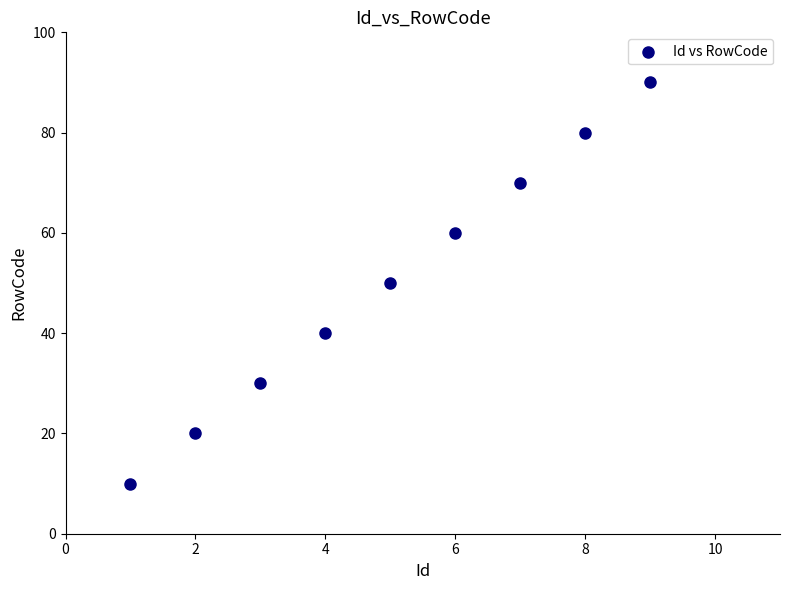

What is the range of X values (max minus min)?

8